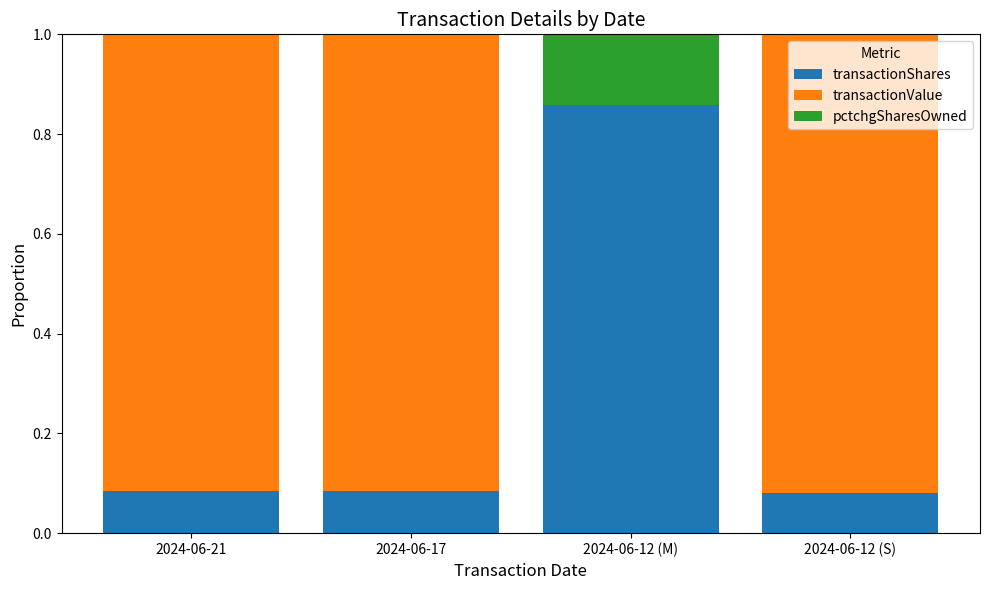

Which category has the highest value in the transactionShares series?

2024-06-12 (M)